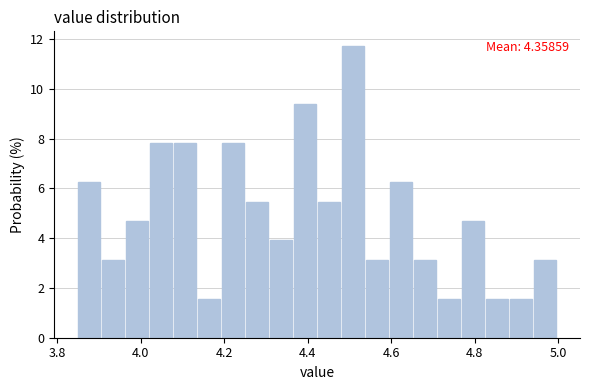

Around what value on the x-axis is the tallest bar? Give the approximate position of its centre, as read against the axis.

4.50